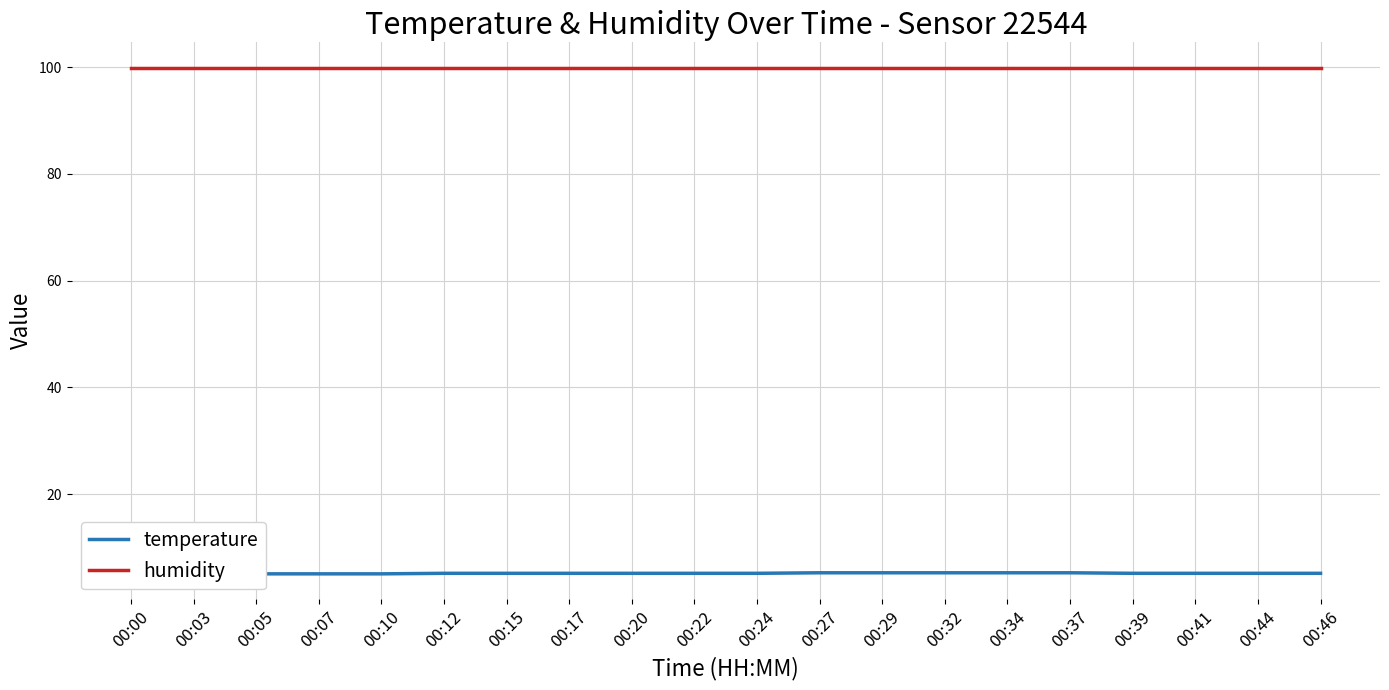

Which series changed the most between 00:00 and 00:44?

temperature